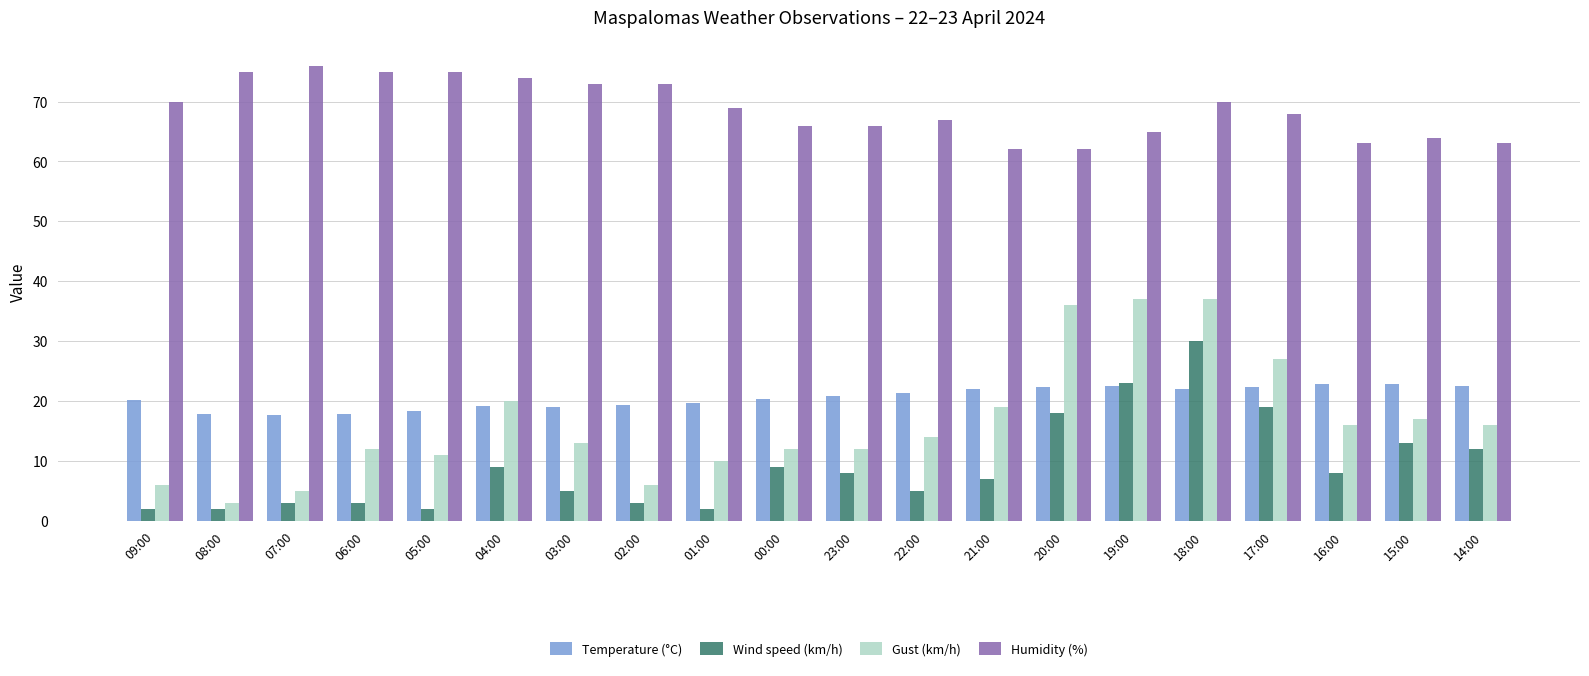

What position from the left is 07:00?

3